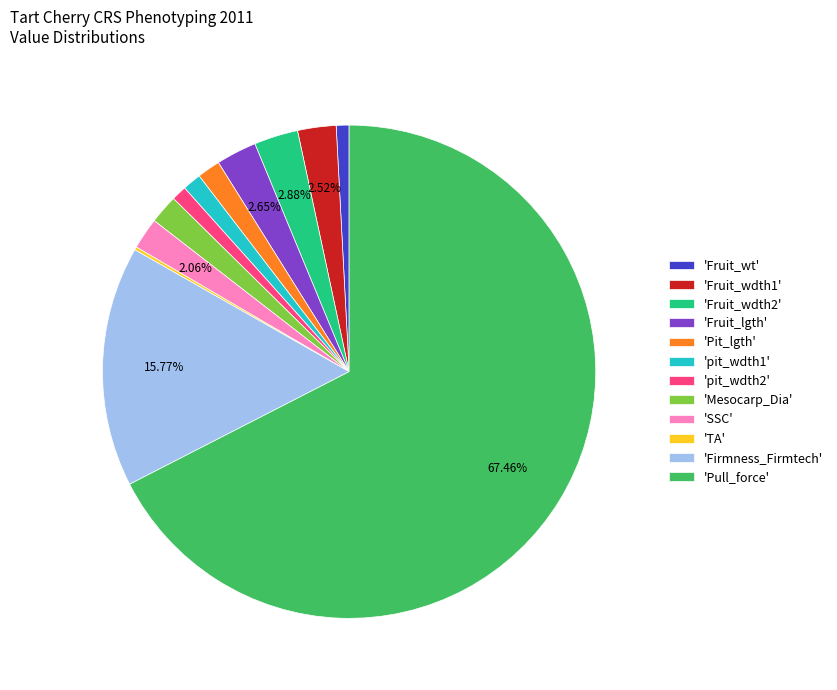

Combined, do 'Pit_lgth' and 'pit_wdth1' account for over 50%?

No